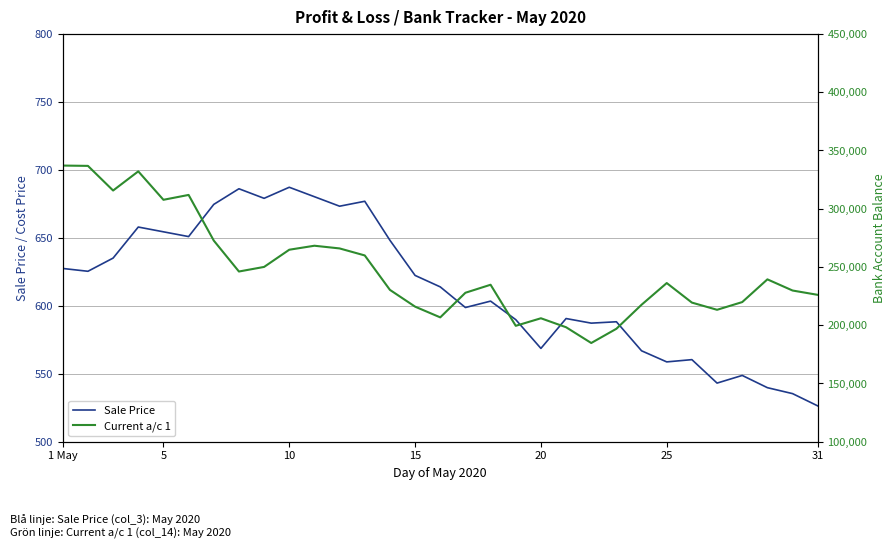

At which label does Sale Price reach its minimum?

31